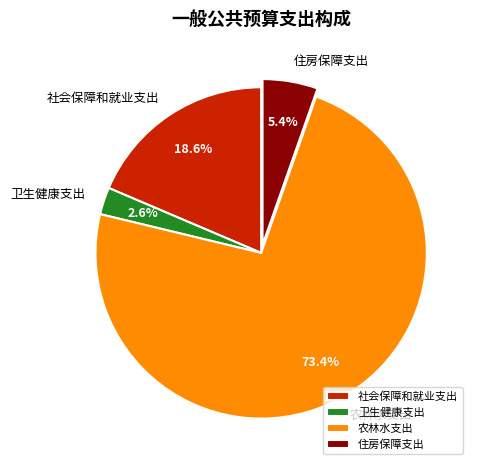

How many segments does this pie chart have?

4